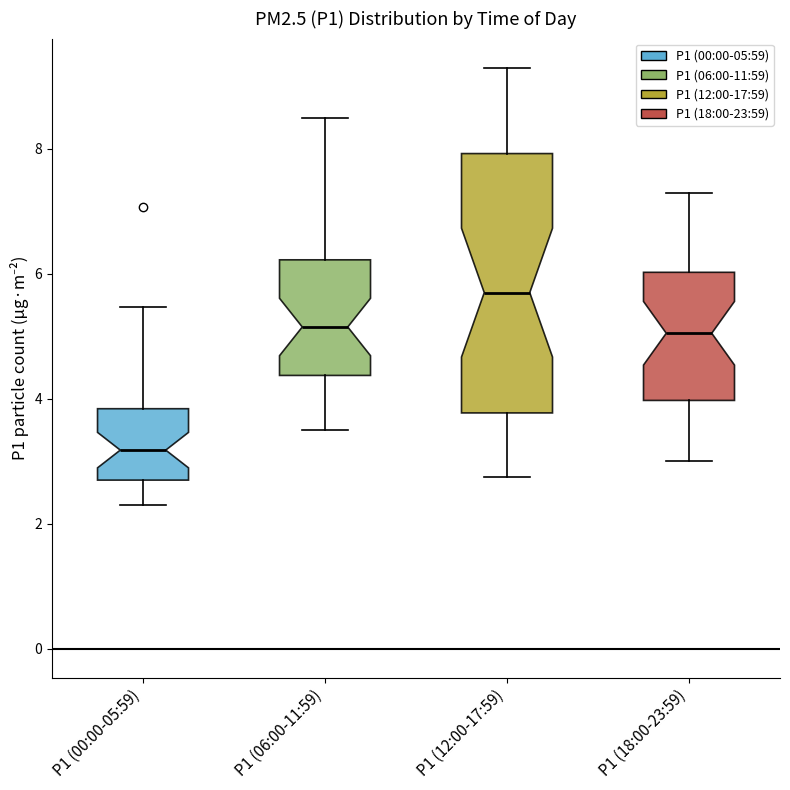

Which box has the lowest median line?

P1 (00:00-05:59)